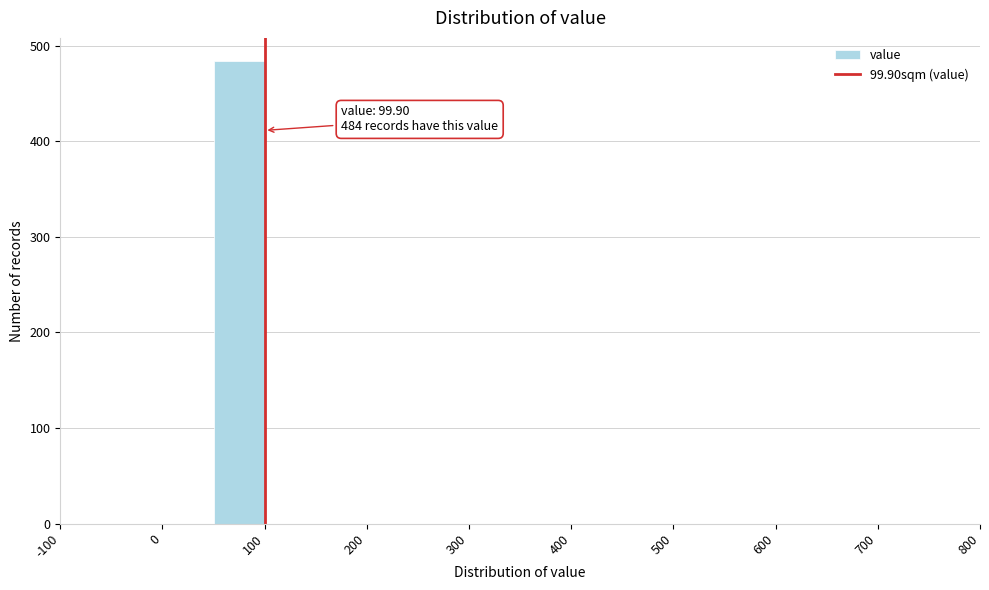

Over which range of the x-axis is the bar tallest?

50 to 100